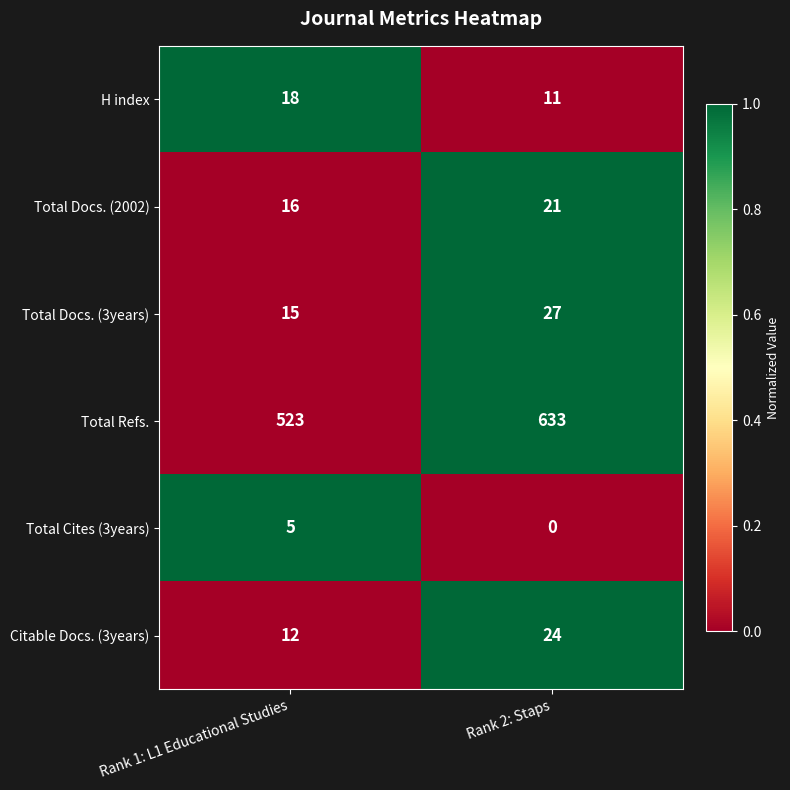

What is the difference between the maximum and minimum values in the Citable Docs. (3years) series?

12